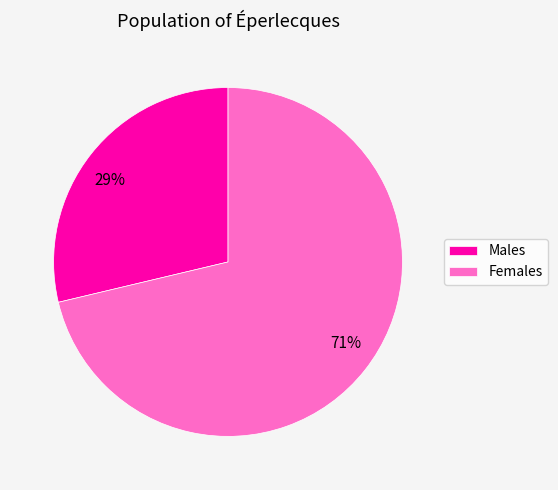

To the nearest percent, what is the average slice percentage?

50%